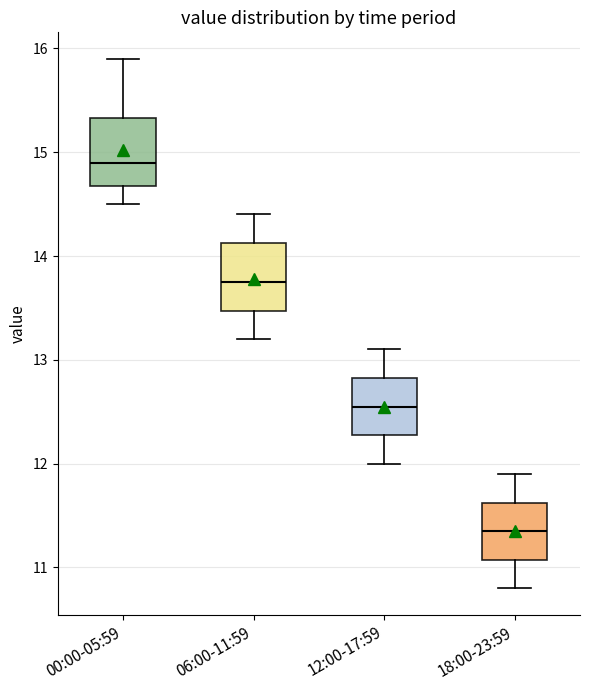

Which box's median line is the highest?

00:00-05:59